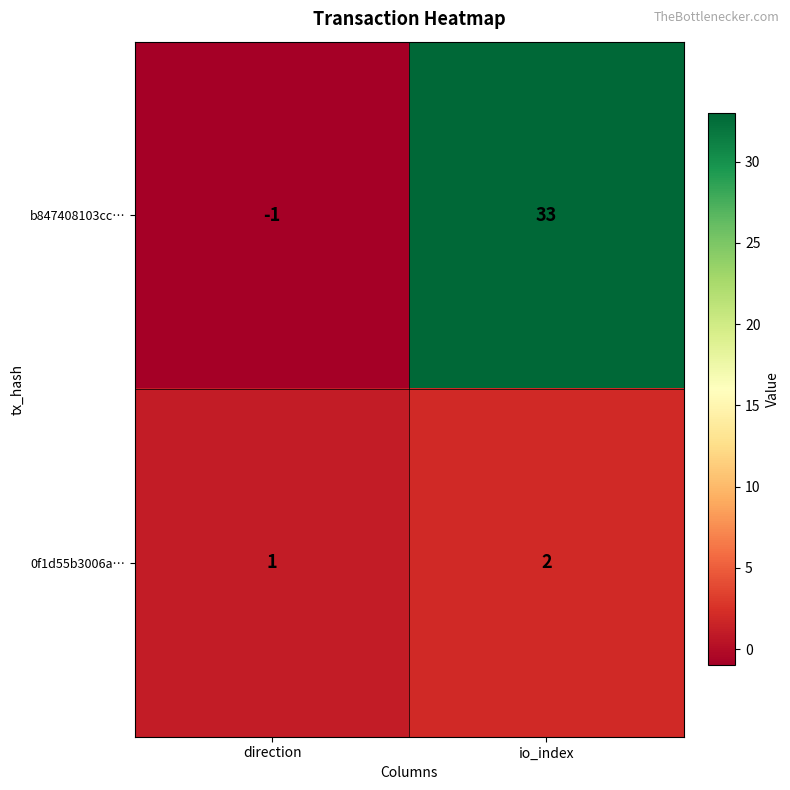

Is it true that b847408103cc… equals 9 at io_index?

False